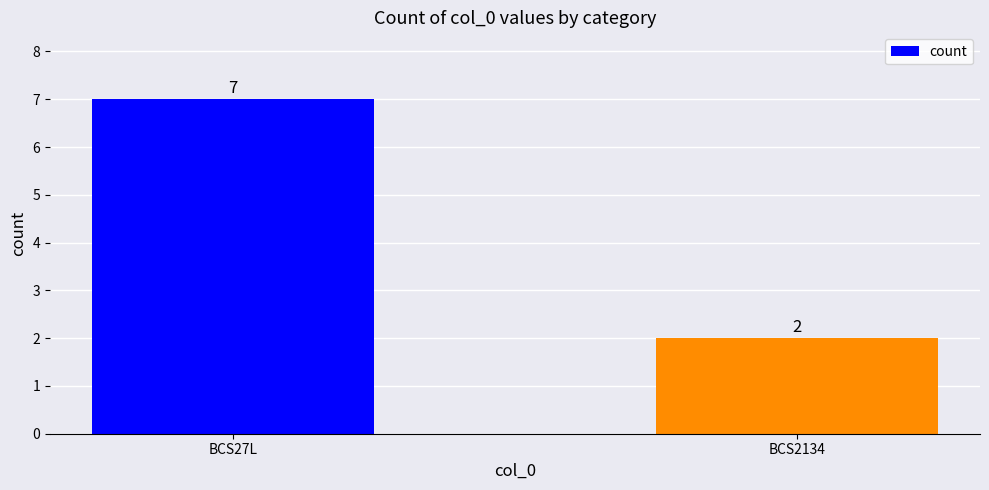

Reading right to left, extract all data points from this chart.

2	7